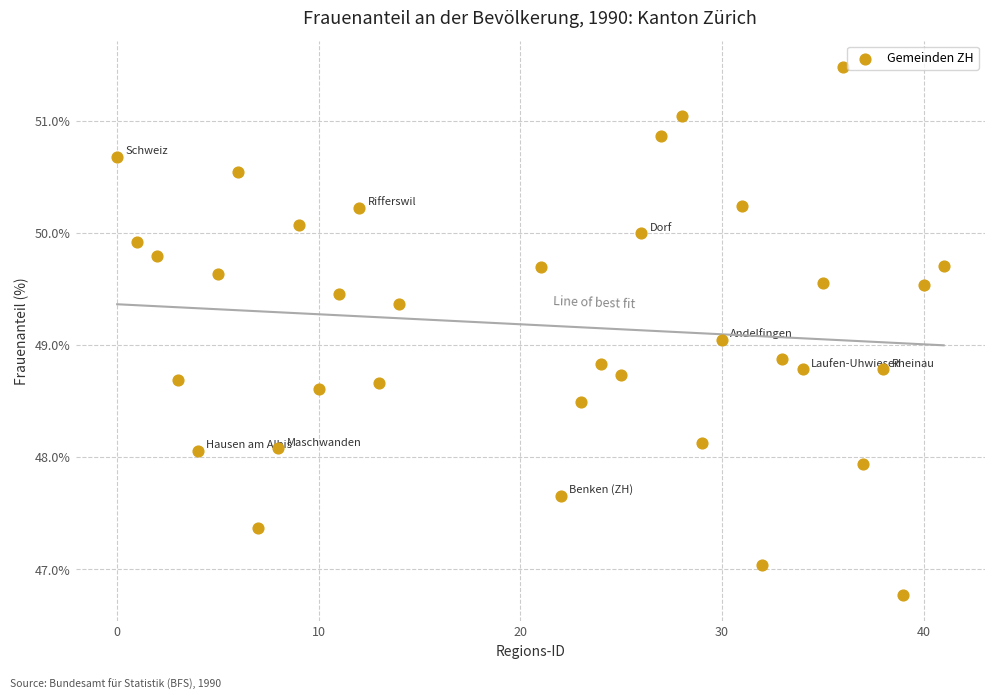

What is the range of X values (max minus min)?

41.0